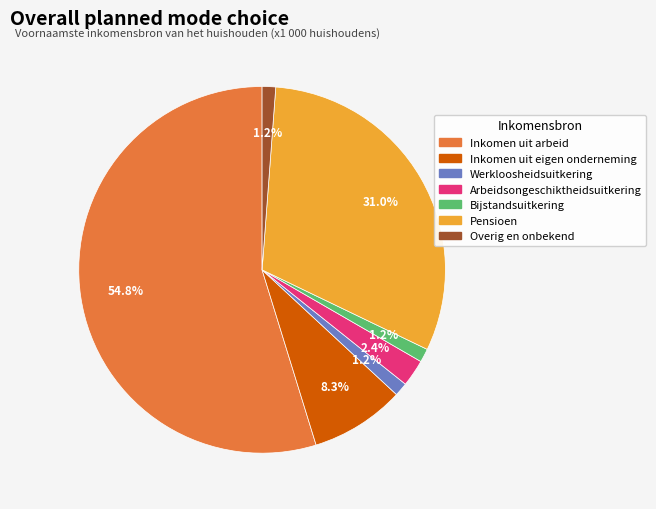

To the nearest percent, what portion does Werkloosheidsuitkering represent?

1%